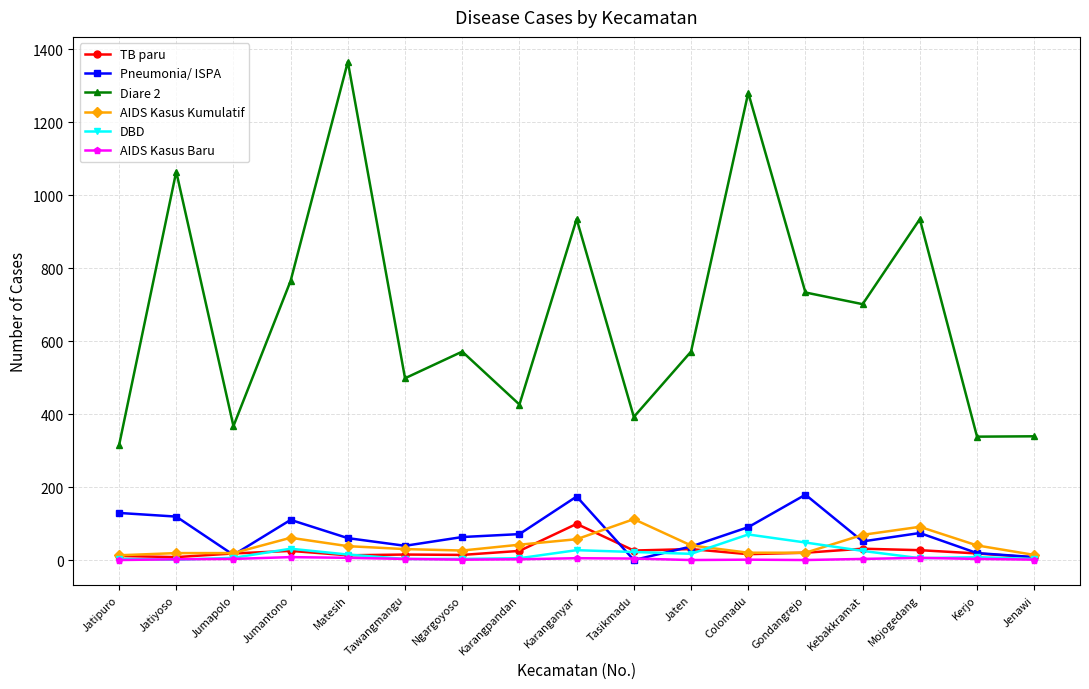

What position from the left is Jumapolo?

3